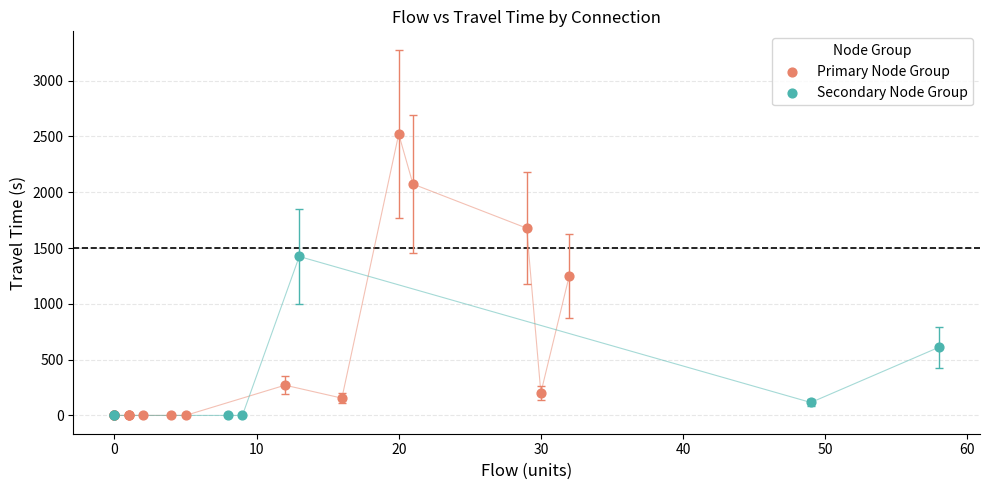

Which series reaches the maximum Y coordinate?

Primary Node Group